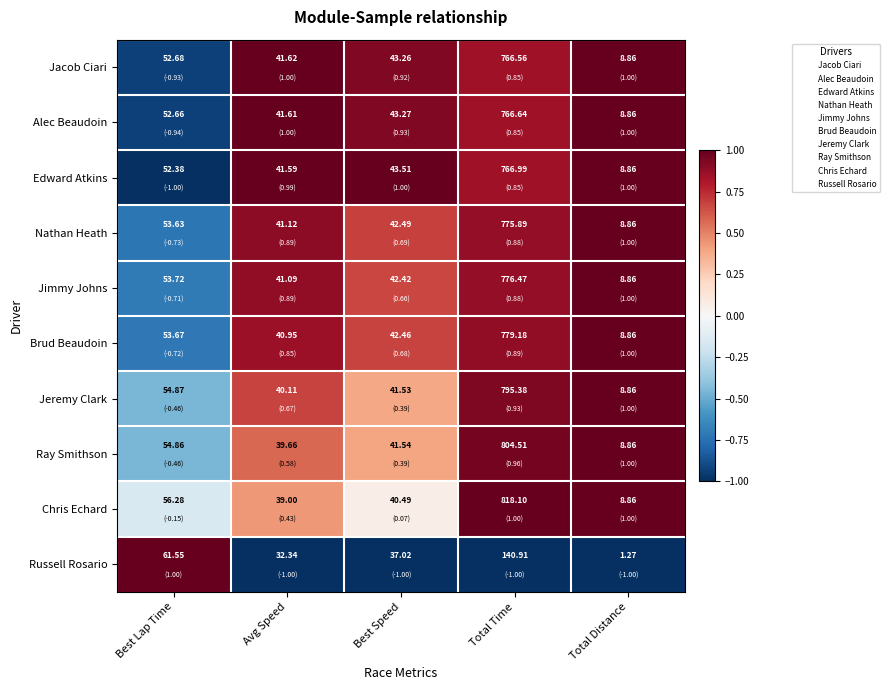

At which label does Nathan Heath first exceed 42?

Best Lap Time